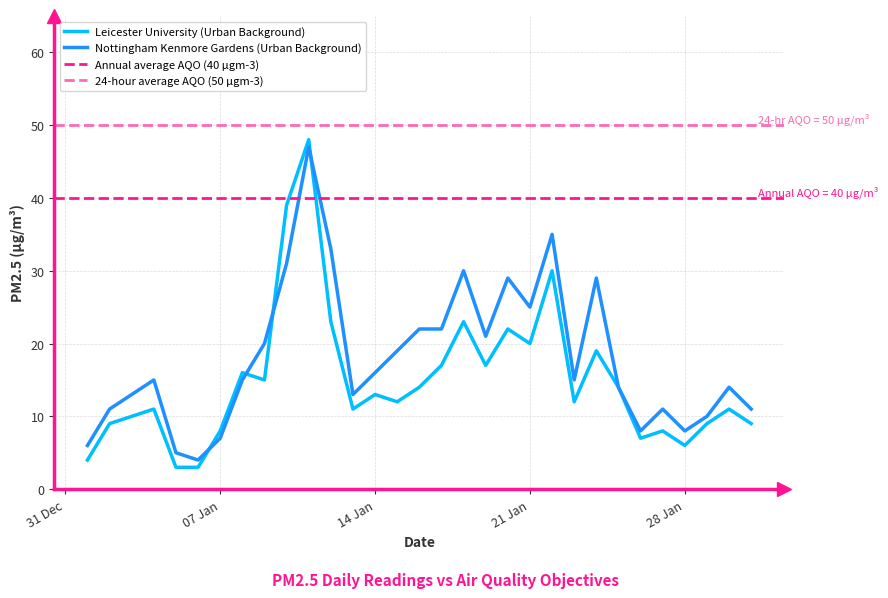

Which series has the largest range (max minus min)?

Leicester University (Urban Background)